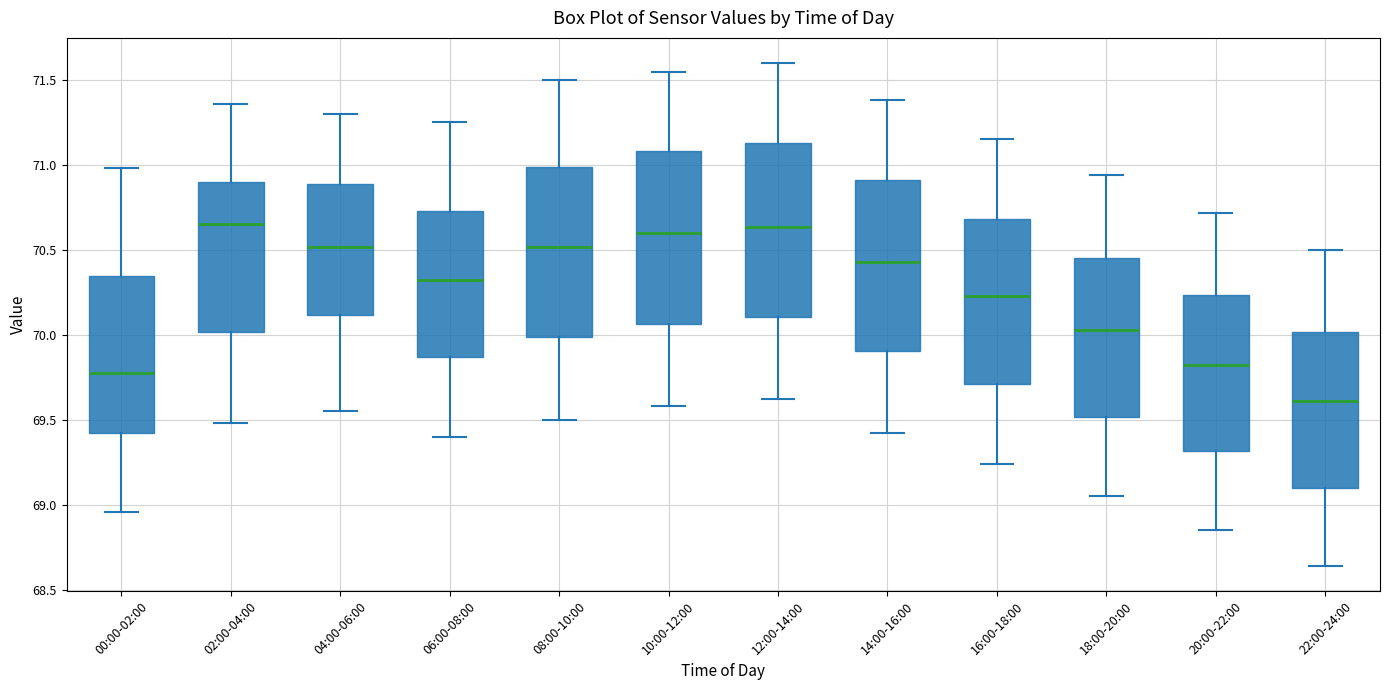

Where is the upper edge of the box for 10:00-12:00 on the y-axis? The values are not printed on the chart, so give them approximately, as read against the axis.

71.10